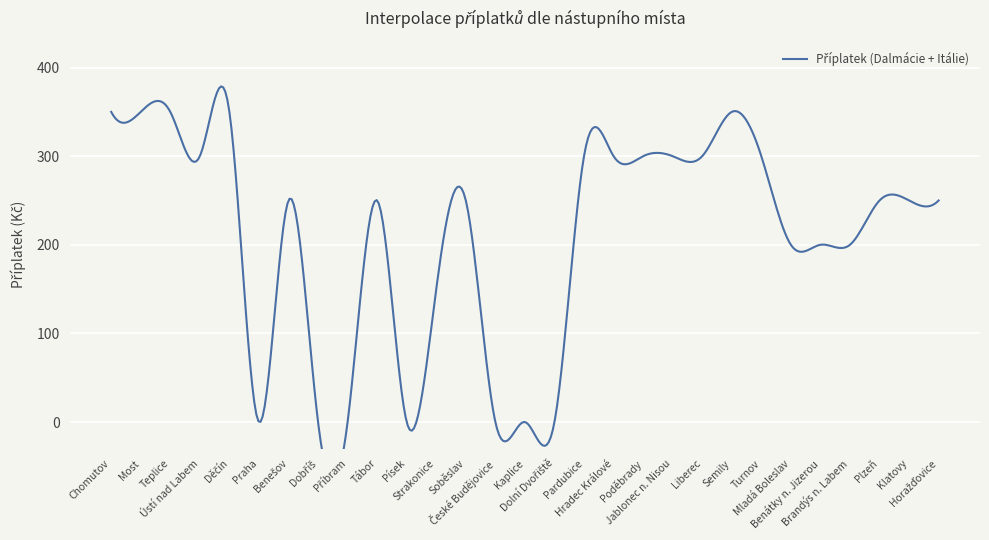

What is the average value?

210